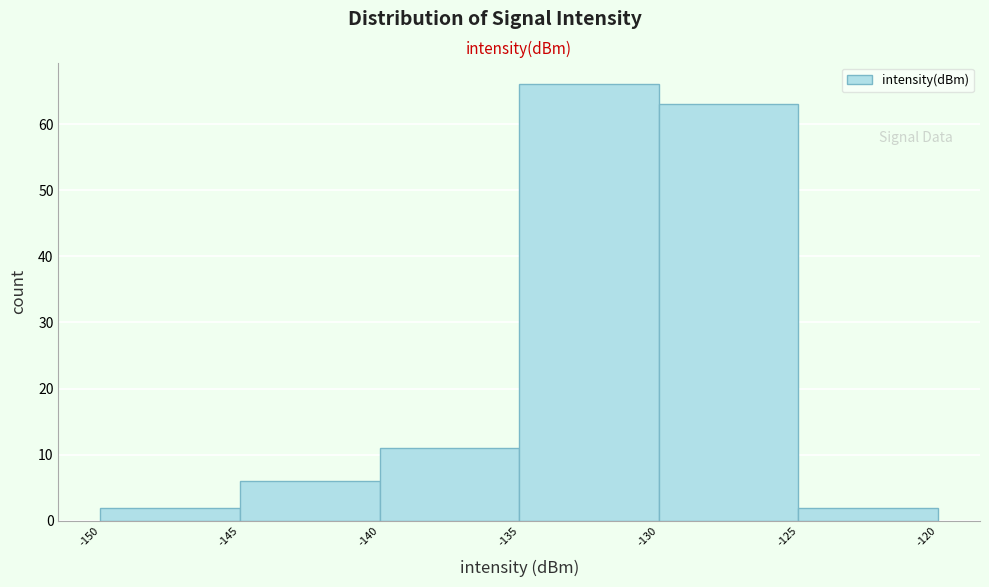

Reading left to right, transcribe this chart: for each bar, give the range it covers on the x-axis and its height. The values are not printed on the chart, so give them approximately, as read against the axis.

-150 to -145: 2
-145 to -140: 6
-140 to -135: 11
-135 to -130: 66
-130 to -125: 63
-125 to -120: 2